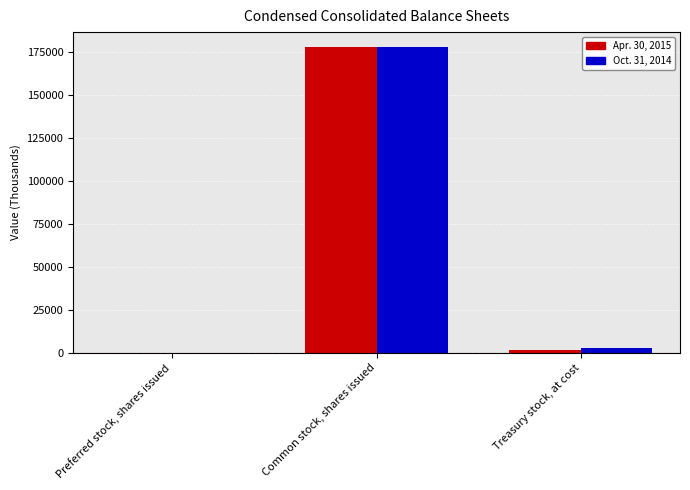

How many groups of bars are there?

3